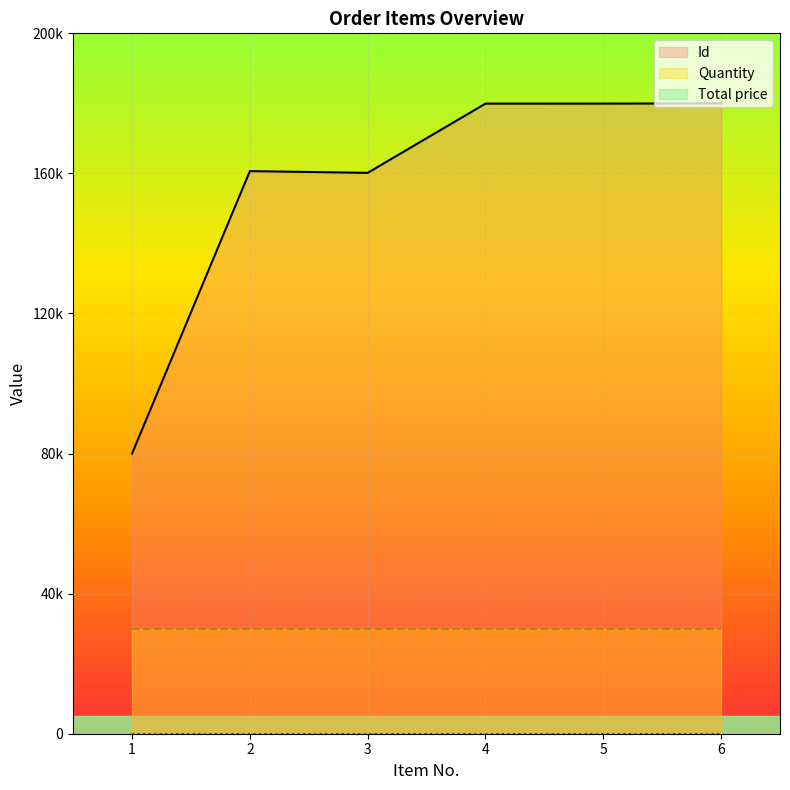

At which label does Quantity reach its minimum?

1